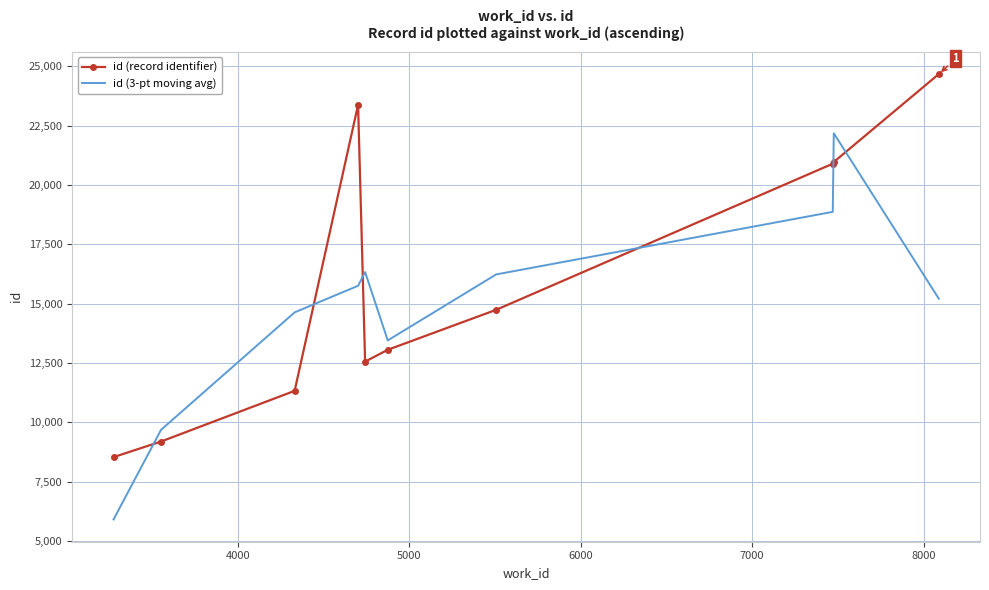

What is the difference between the maximum and minimum values in the id (3-pt moving avg) series?

16271.3